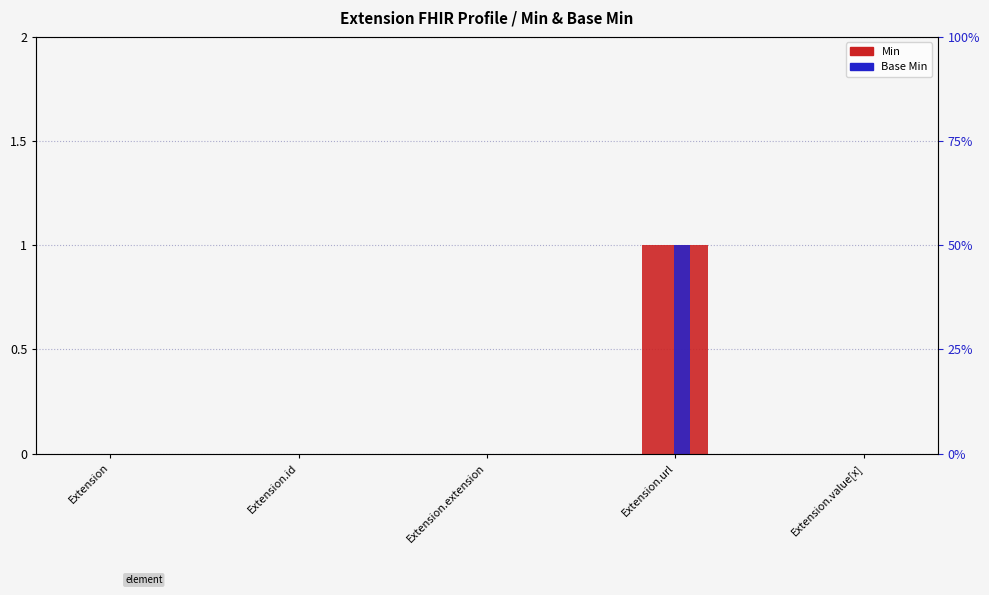

What is the highest value of the Base Min series?

1